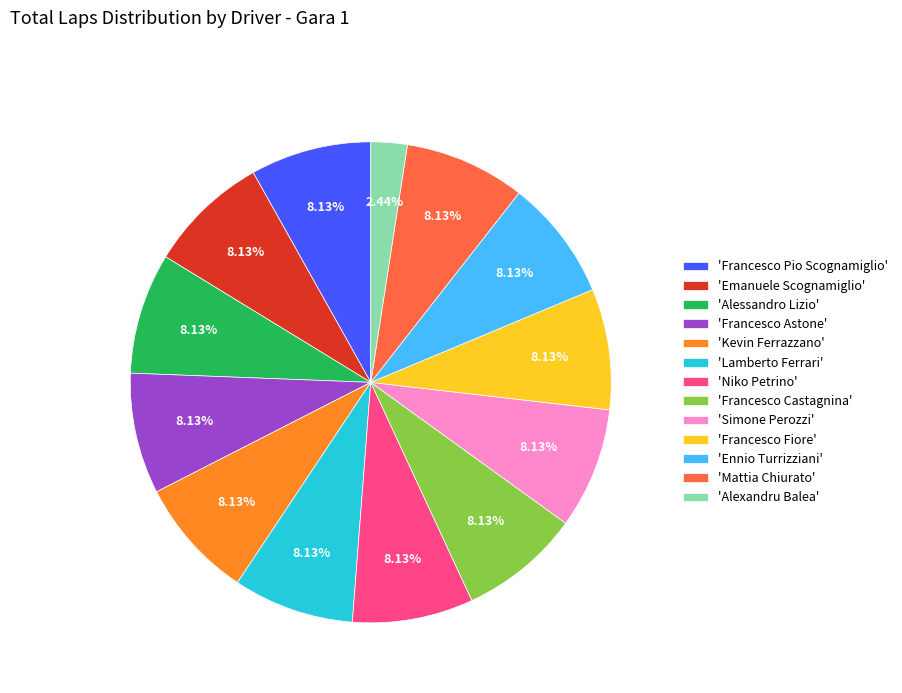

Approximately how many times larger is the value at 'Ennio Turrizziani' compared to 'Francesco Castagnina'?

1.0